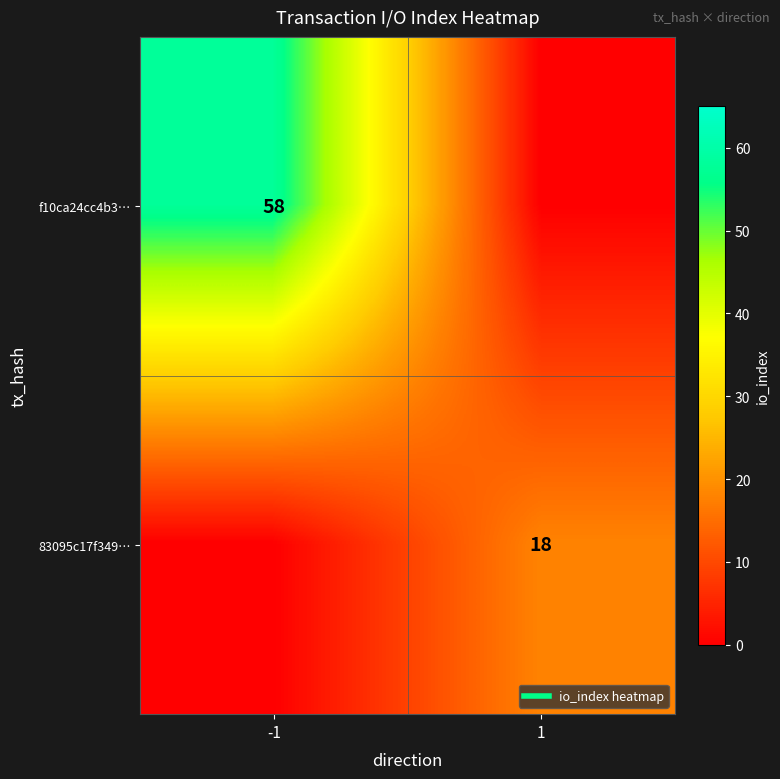

What is the spread (max minus min) of values at -1?

58